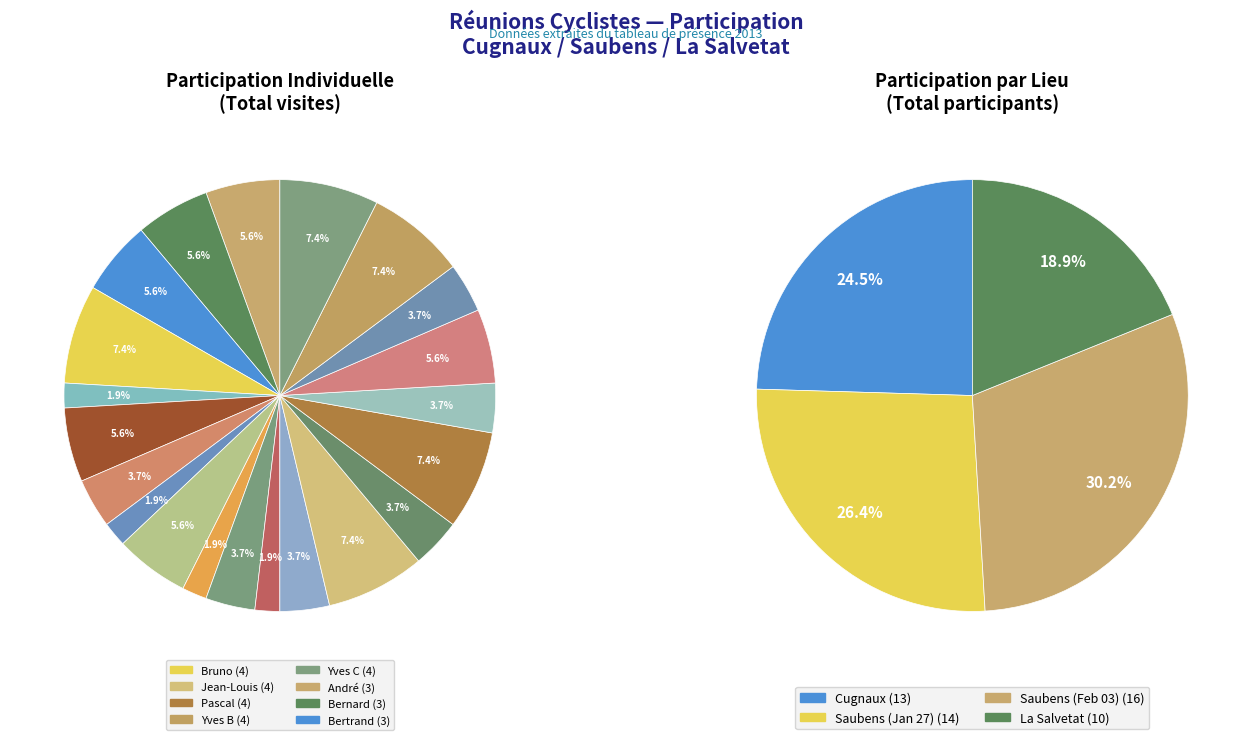

Which slice is the largest?

Bruno